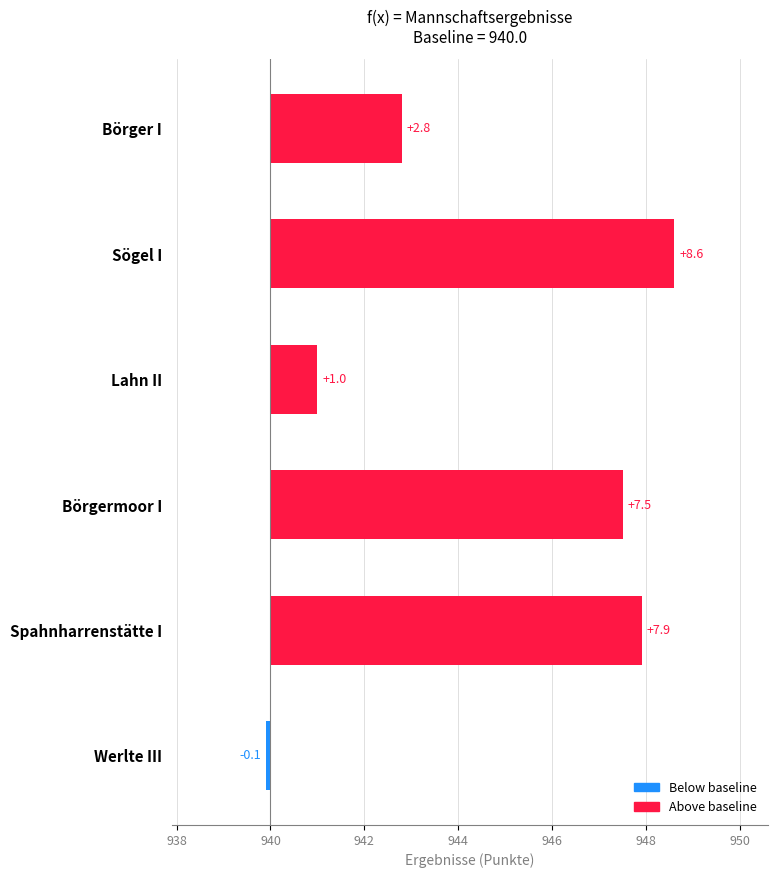

Are the bars horizontal?

Yes